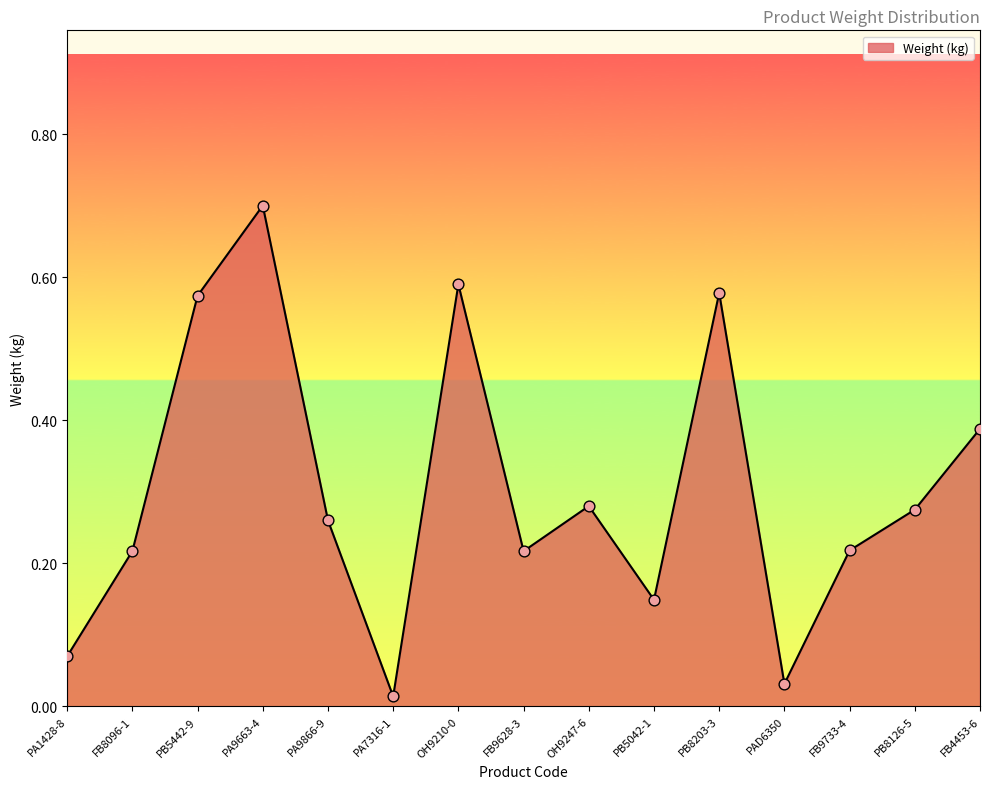

Between FB9733-4 and FB4453-6, which is larger?

FB4453-6